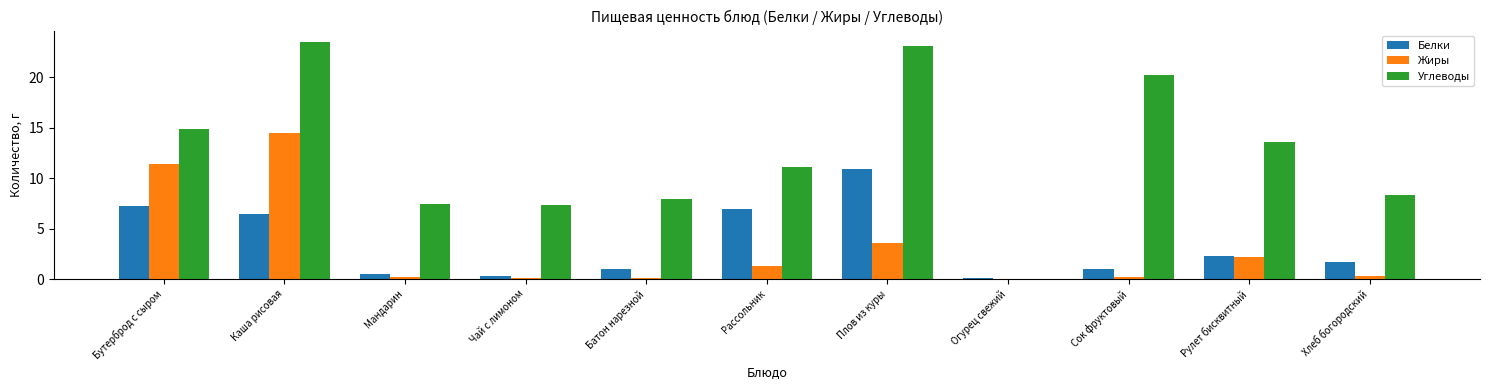

At which category is the sum across all series the highest?

Каша рисовая